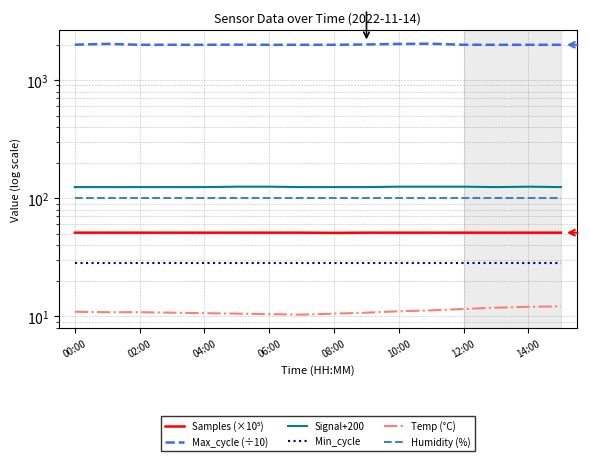

Is this an area chart (filled region under the line)?

No